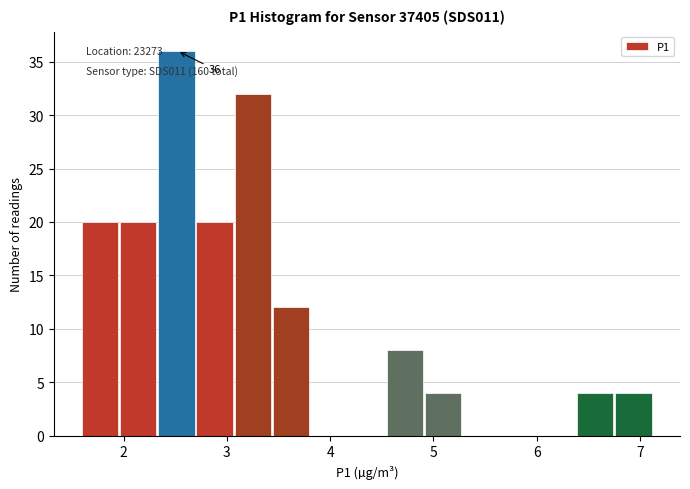

Read against the x-axis, roughly where is the centre of the tallest bar?

2.5